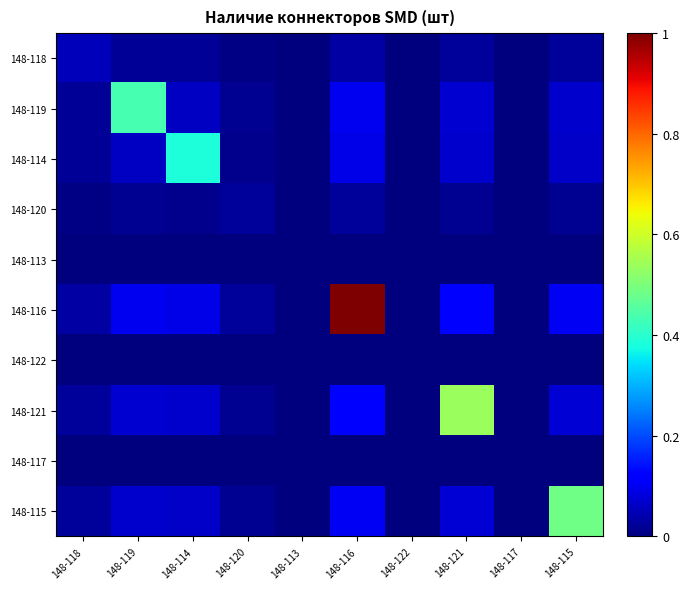

Reading left to right, extract all data points from this chart.

148-118: 148-118=0.1	148-119=0.0	148-114=0.0	148-120=0.0	148-113=0.0	148-116=0.0	148-122=0.0	148-121=0.0	148-117=0.0	148-115=0.0
148-119: 148-118=0.0	148-119=0.4	148-114=0.1	148-120=0.0	148-113=0.0	148-116=0.1	148-122=0.0	148-121=0.1	148-117=0.0	148-115=0.1
148-114: 148-118=0.0	148-119=0.1	148-114=0.4	148-120=0.0	148-113=0.0	148-116=0.1	148-122=0.0	148-121=0.1	148-117=0.0	148-115=0.1
148-120: 148-118=0.0	148-119=0.0	148-114=0.0	148-120=0.0	148-113=0.0	148-116=0.0	148-122=0.0	148-121=0.0	148-117=0.0	148-115=0.0
148-113: 148-118=0.0	148-119=0.0	148-114=0.0	148-120=0.0	148-113=0.0	148-116=0.0	148-122=0.0	148-121=0.0	148-117=0.0	148-115=0.0
148-116: 148-118=0.0	148-119=0.1	148-114=0.1	148-120=0.0	148-113=0.0	148-116=1.0	148-122=0.0	148-121=0.1	148-117=0.0	148-115=0.1
148-122: 148-118=0.0	148-119=0.0	148-114=0.0	148-120=0.0	148-113=0.0	148-116=0.0	148-122=0.0	148-121=0.0	148-117=0.0	148-115=0.0
148-121: 148-118=0.0	148-119=0.1	148-114=0.1	148-120=0.0	148-113=0.0	148-116=0.1	148-122=0.0	148-121=0.5	148-117=0.0	148-115=0.1
148-117: 148-118=0.0	148-119=0.0	148-114=0.0	148-120=0.0	148-113=0.0	148-116=0.0	148-122=0.0	148-121=0.0	148-117=0.0	148-115=0.0
148-115: 148-118=0.0	148-119=0.1	148-114=0.1	148-120=0.0	148-113=0.0	148-116=0.1	148-122=0.0	148-121=0.1	148-117=0.0	148-115=0.5